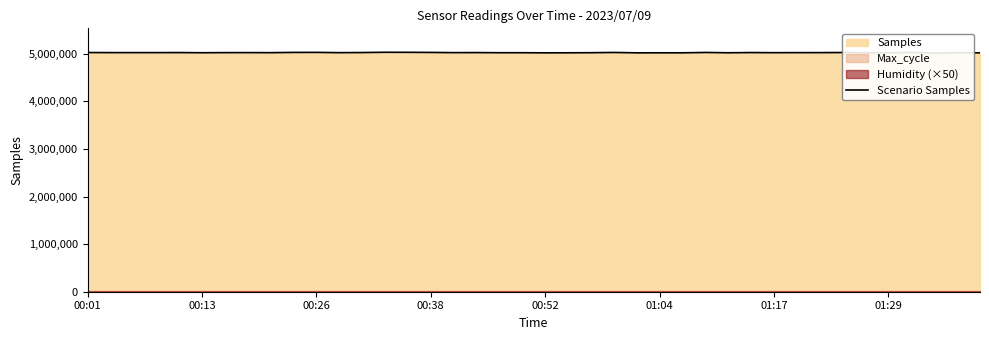

What is the minimum value shown in the chart?

5014619